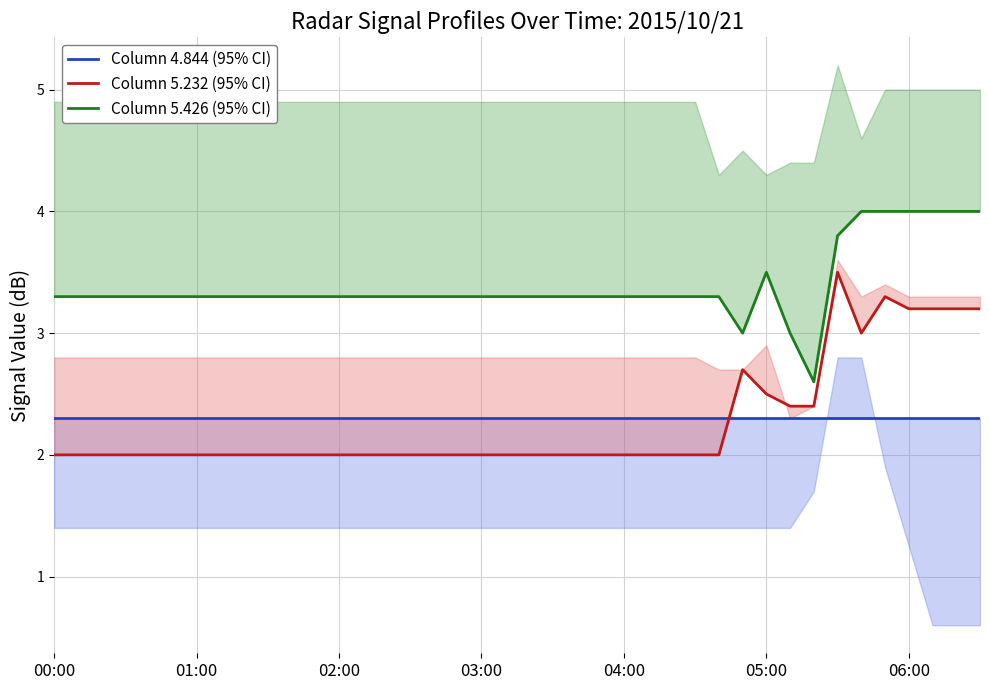

At which category does Column 5.232 (95% CI) reach its first local peak?

29